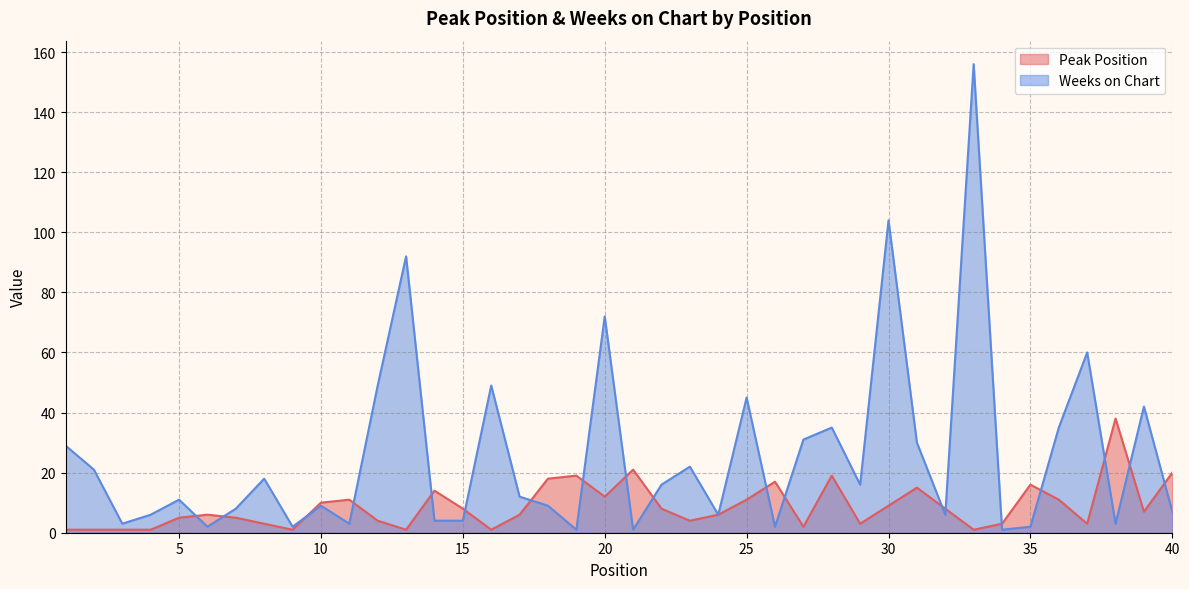

Which series ends up on top after the final intersection of Weeks on Chart and Peak Position?

Peak Position